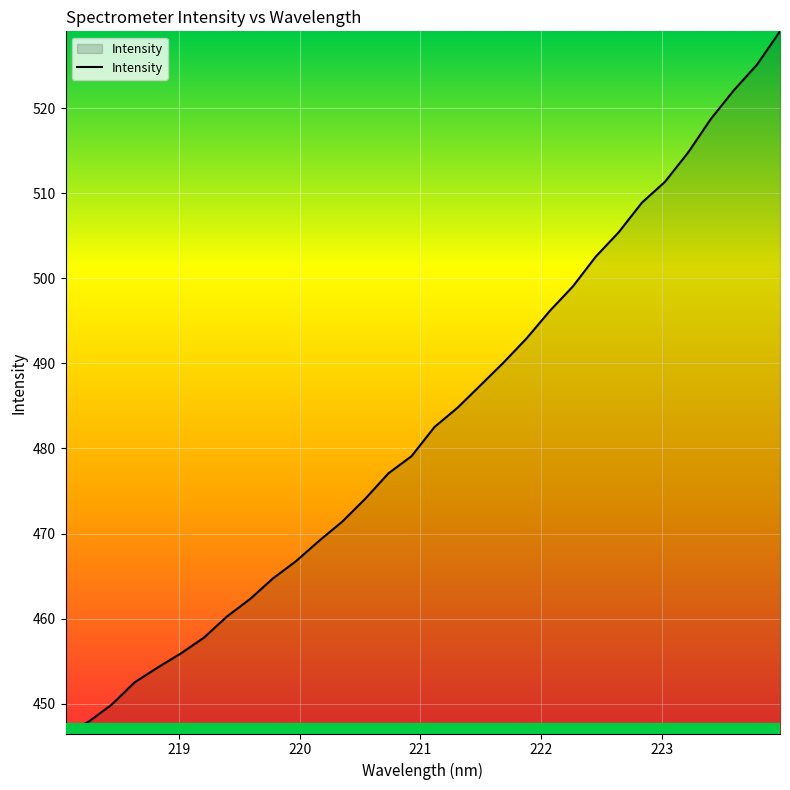

What is the minimum value shown in the chart?

446.5